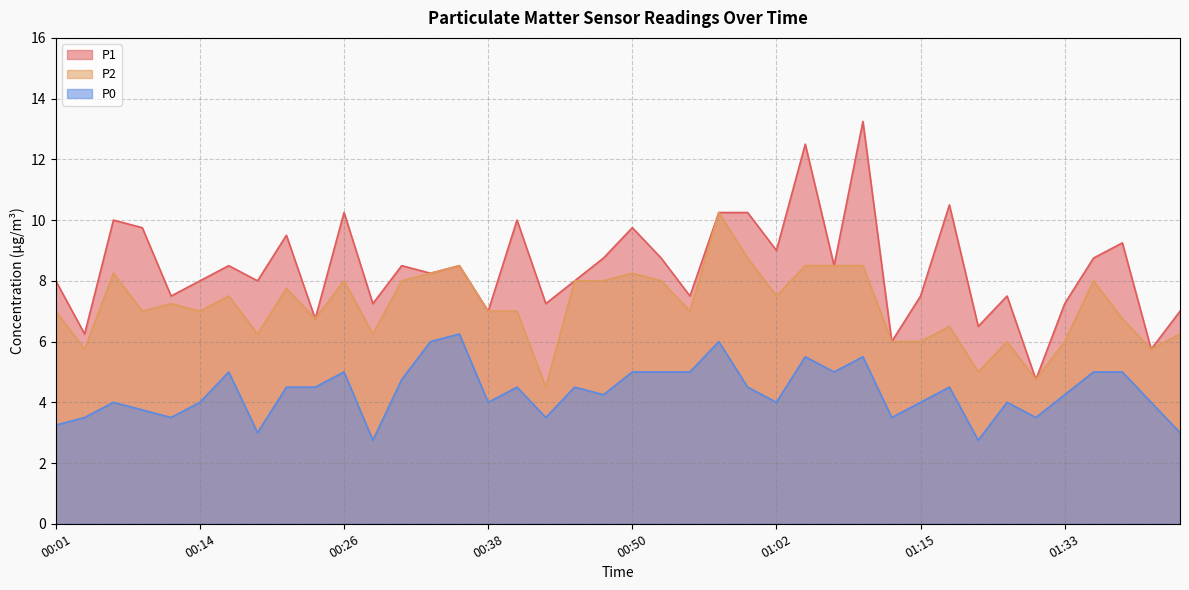

True or false: P0 and P2 cross at least once.

False